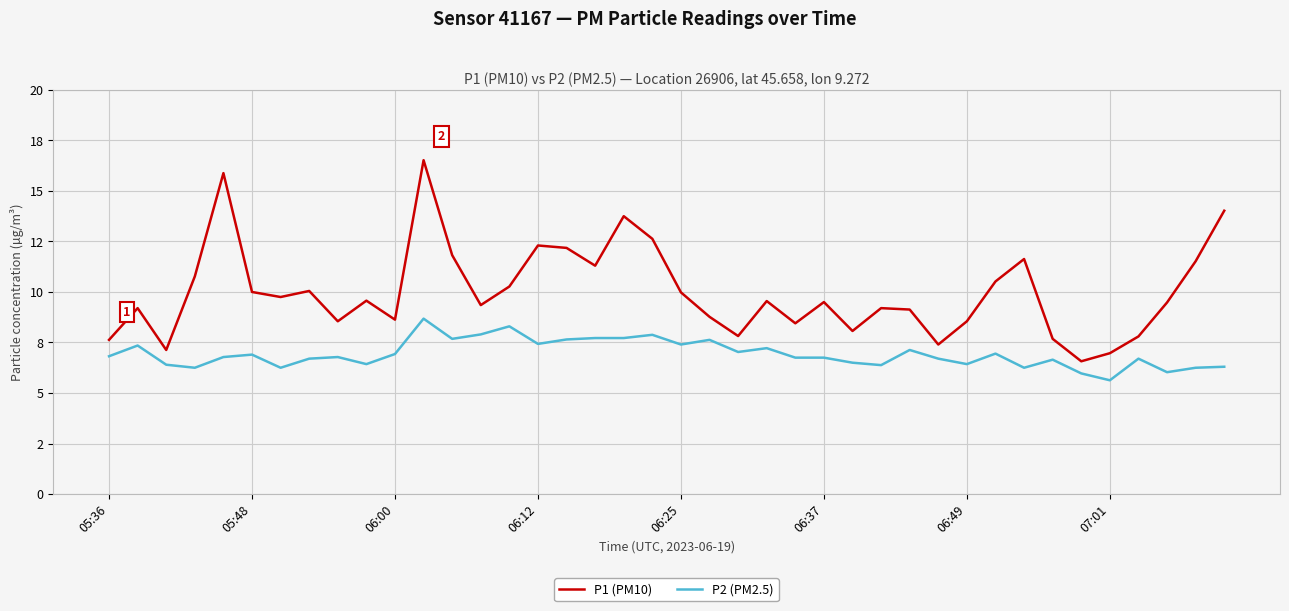

What are all the series names shown in the legend?

P1 (PM10), P2 (PM2.5)